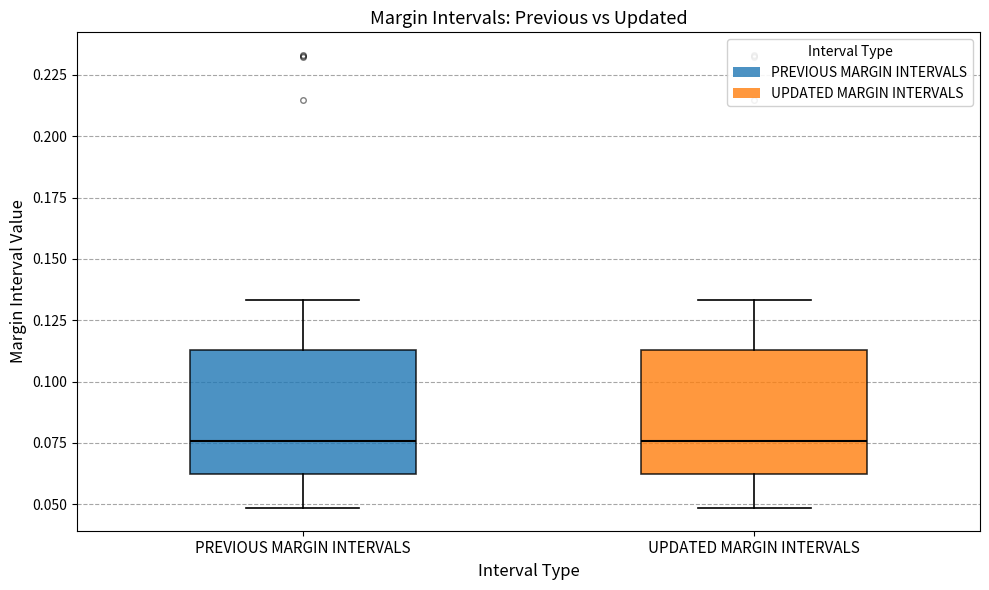

Reading left to right, read every box against the y-axis: the position of its median line, the range the box covers, and the ends of its whiskers. The values are not printed on the chart, so give them approximately, as read against the axis.

PREVIOUS MARGIN INTERVALS: median 0.075, box 0.060 to 0.115, whiskers 0.050 to 0.135
UPDATED MARGIN INTERVALS: median 0.075, box 0.060 to 0.115, whiskers 0.050 to 0.135